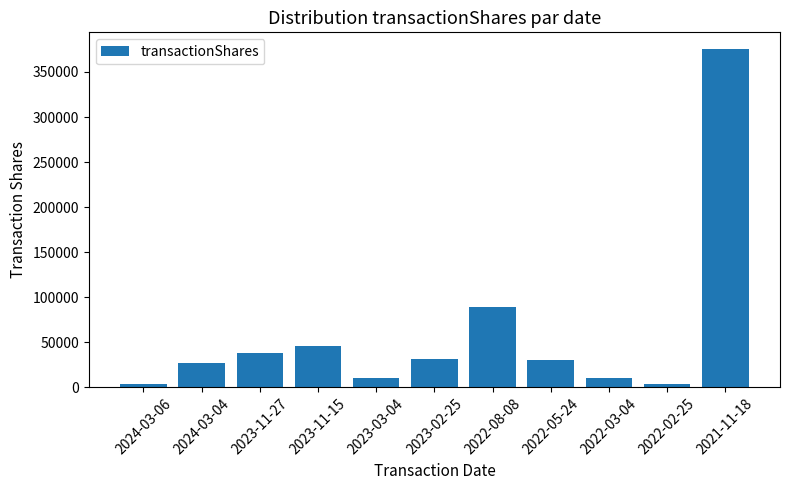

Where is the data nearest to the value 189252?

2022-08-08